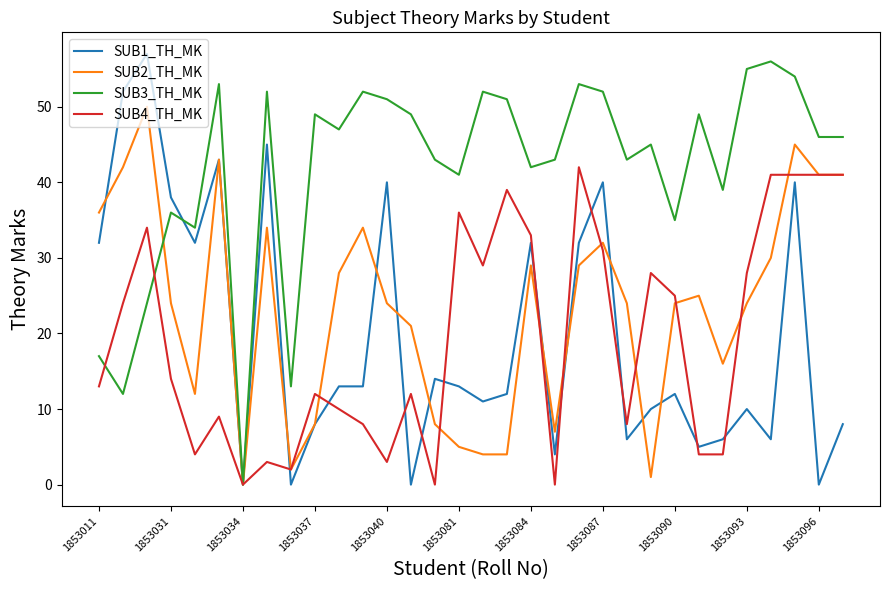

Which series has the largest total across all categories?

SUB3_TH_MK